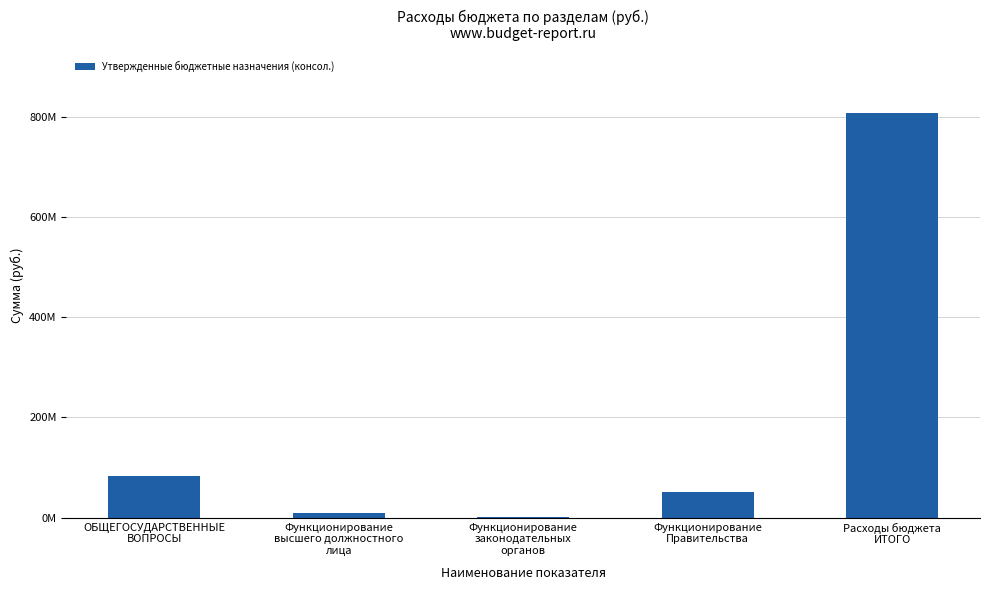

List the labels in order of value, largest first.

Расходы бюджета
ИТОГО, ОБЩЕГОСУДАРСТВЕННЫЕ
ВОПРОСЫ, Функционирование
Правительства, Функционирование
высшего должностного
лица, Функционирование
законодательных
органов